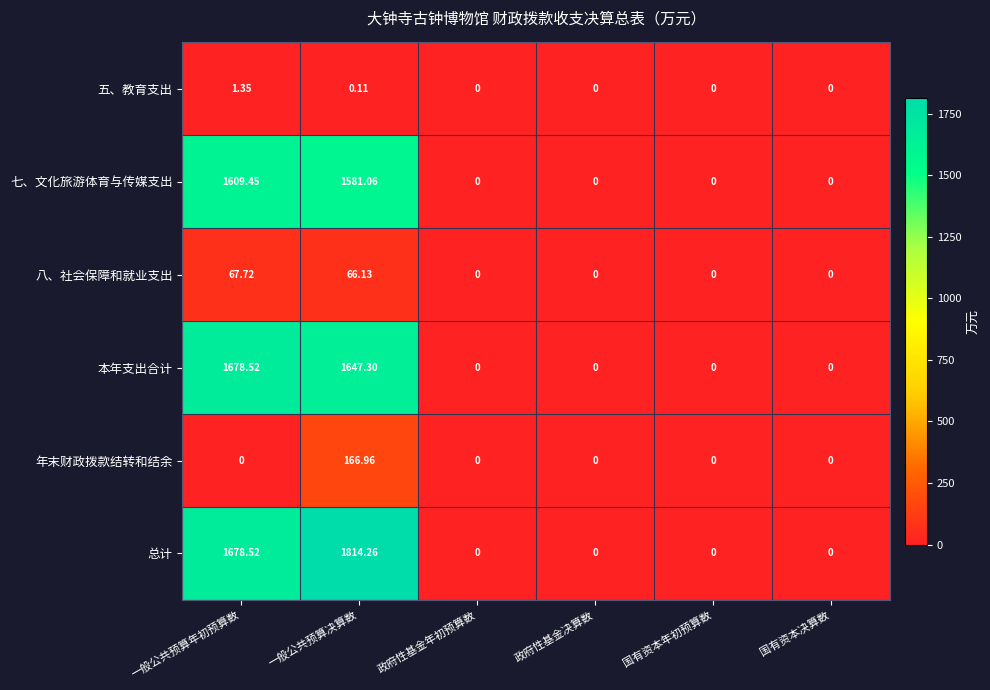

List the series in order of their peak value, lowest first.

五、教育支出, 八、社会保障和就业支出, 年末财政拨款结转和结余, 七、文化旅游体育与传媒支出, 本年支出合计, 总计